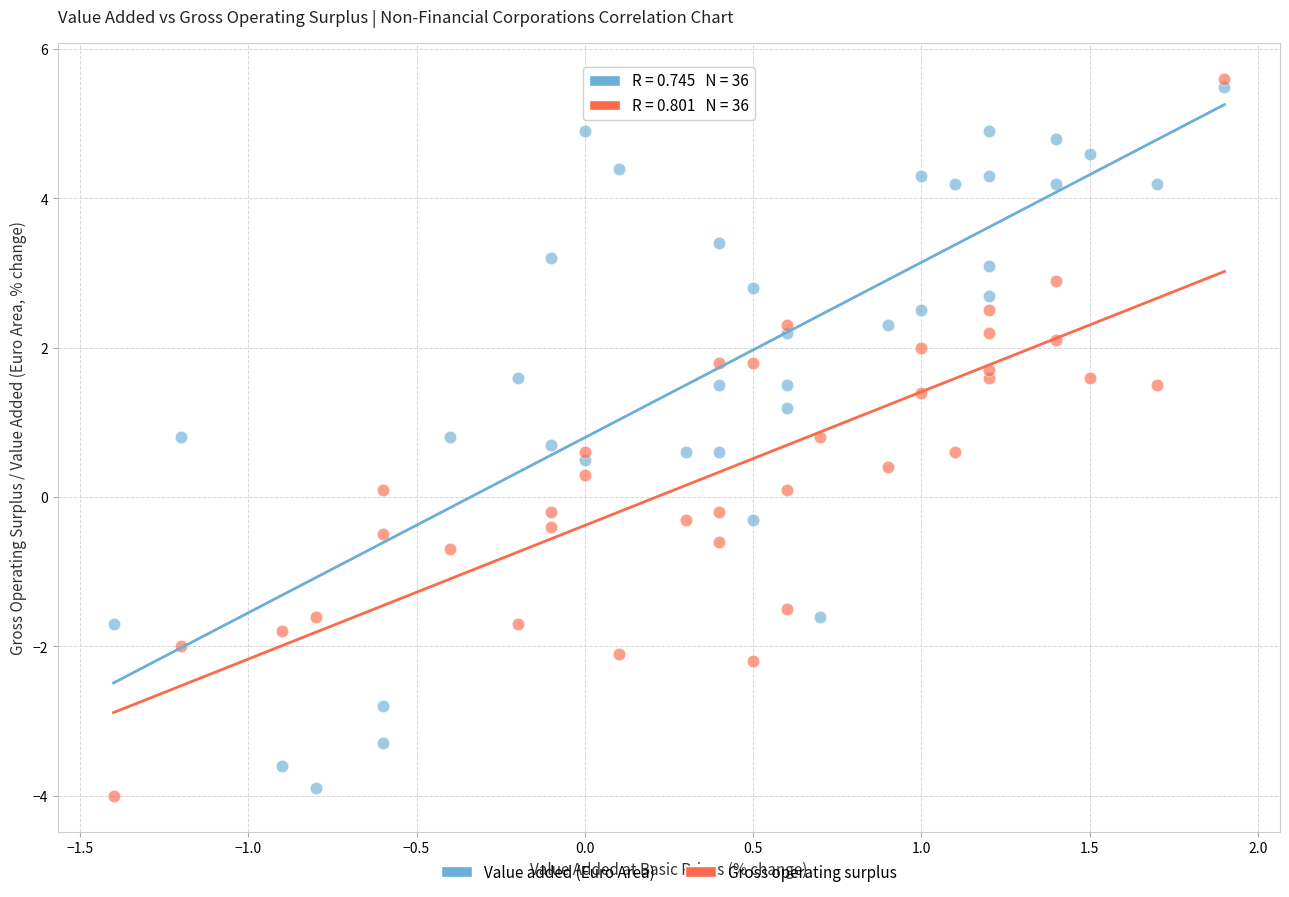

Which series contains the lowest Y value?

Gross operating surplus